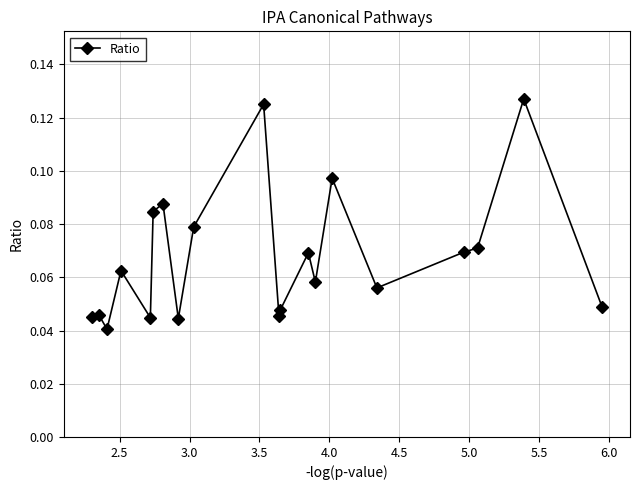

True or false: the data has more than 0 interior local peaks.

True